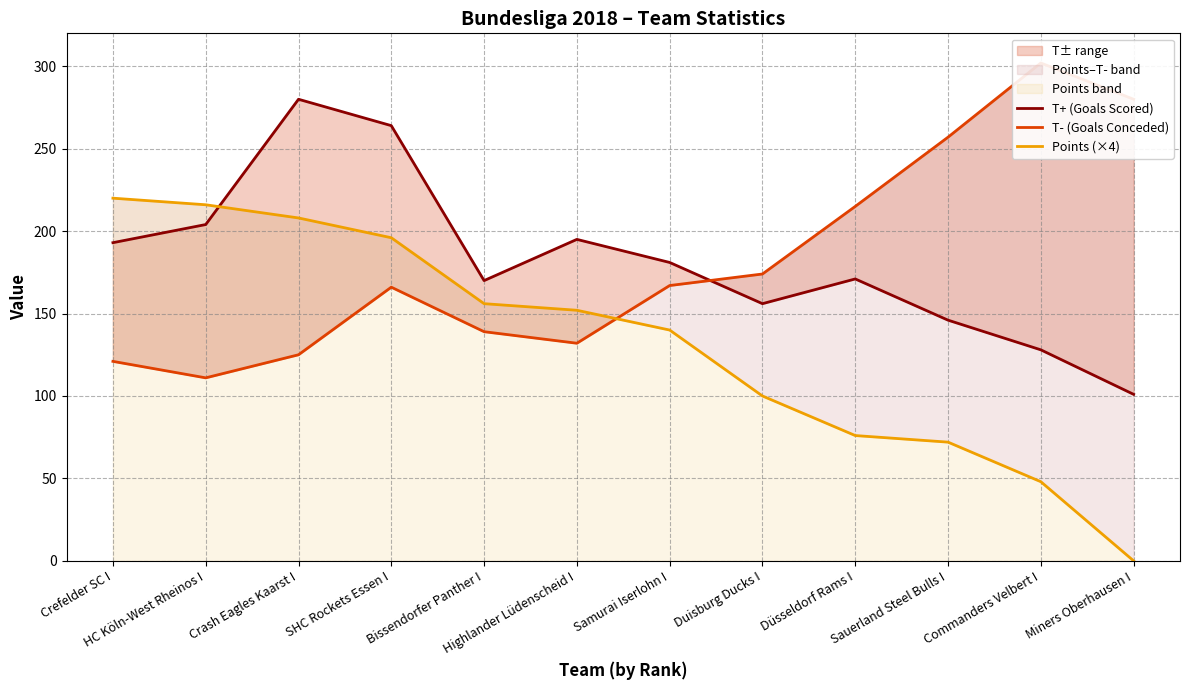

Which series has the largest total across all categories?

T+ (Goals Scored)